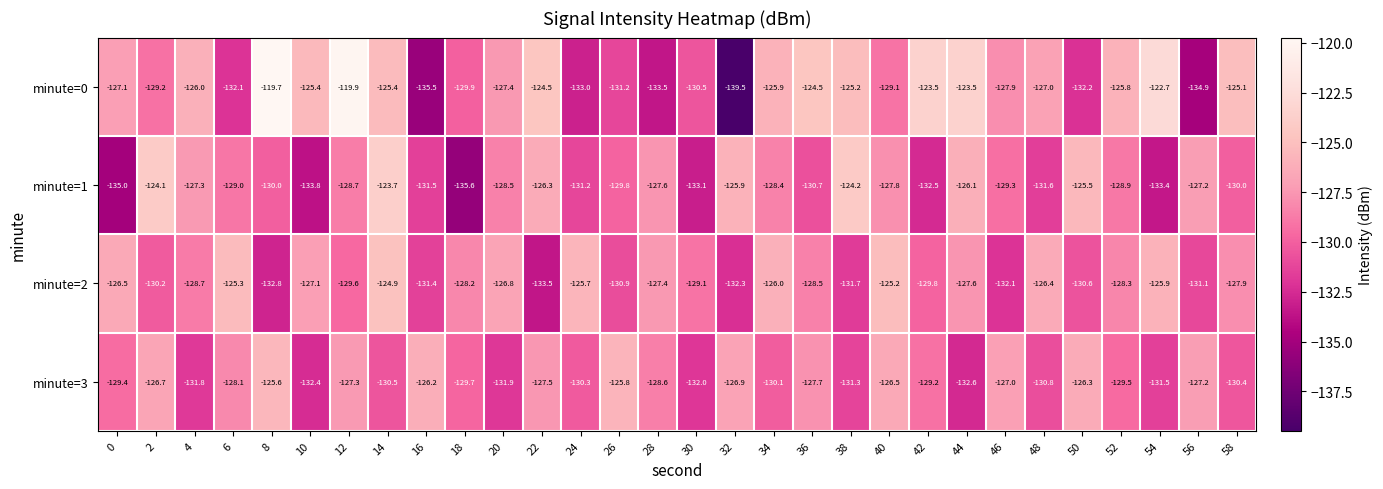

Is it true that minute=0 equals -126.0 at 4?

True